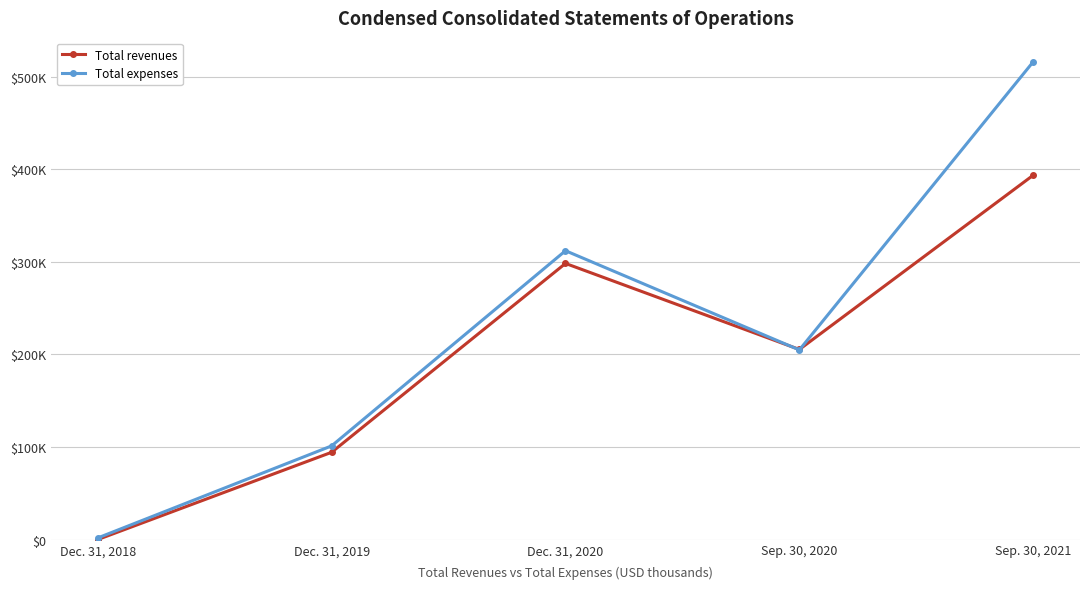

What are all the series names shown in the legend?

Total revenues, Total expenses